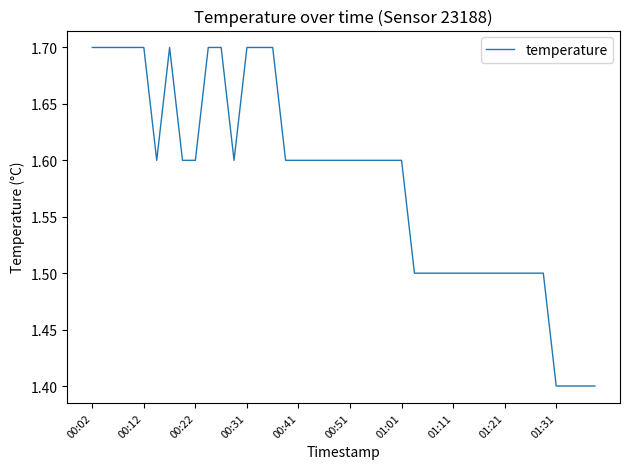

What is the difference between the maximum and minimum values?

0.3